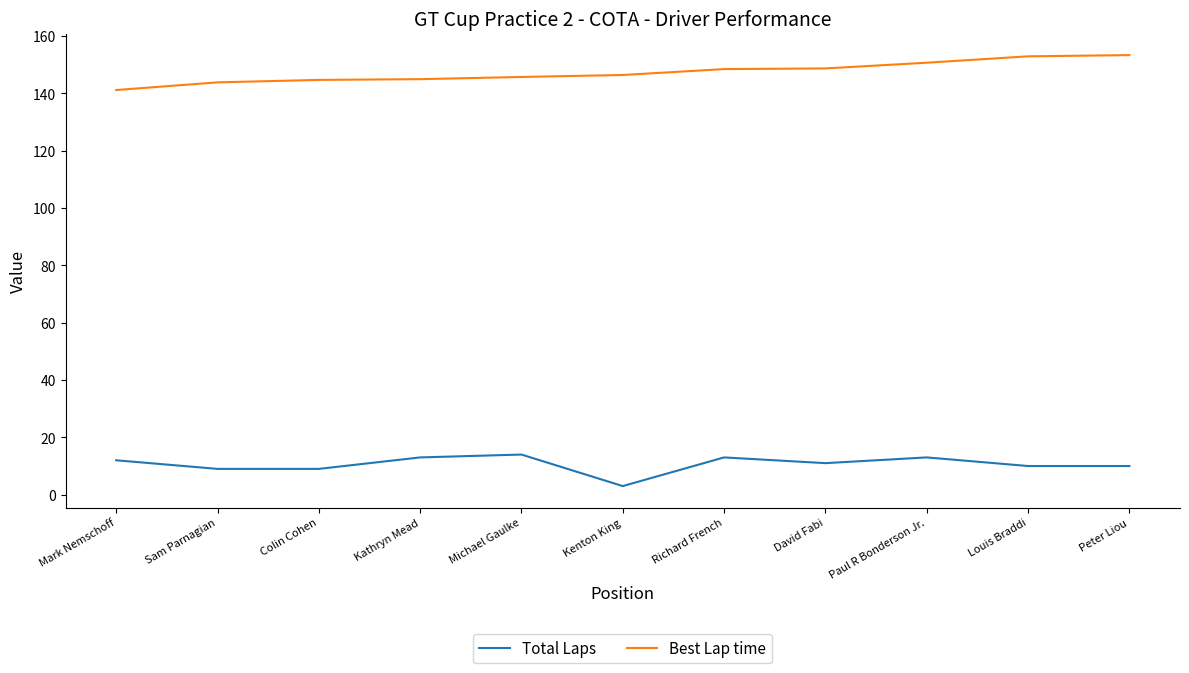

True or false: Best Lap time has a value of 143.9 at Sam Parnagian.

True